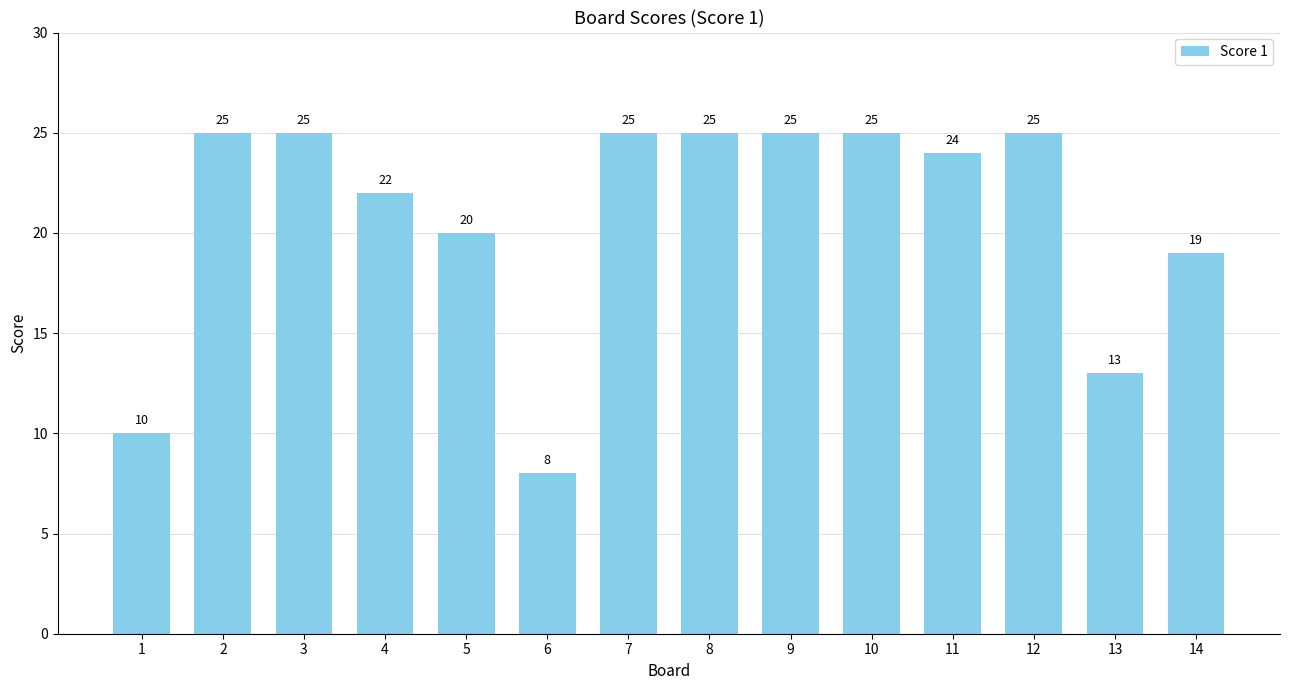

What is the change in value from 3 to 14?

-6